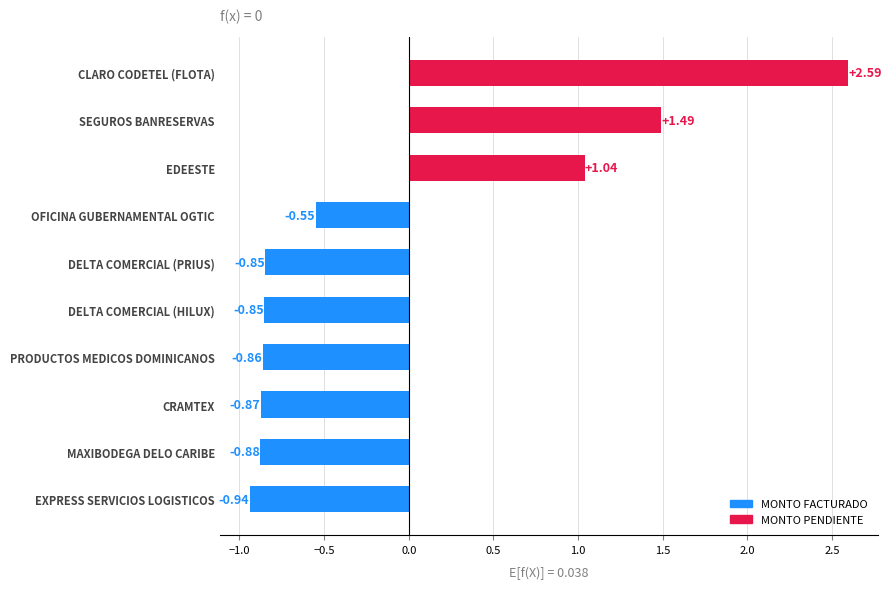

Are the bars horizontal?

Yes